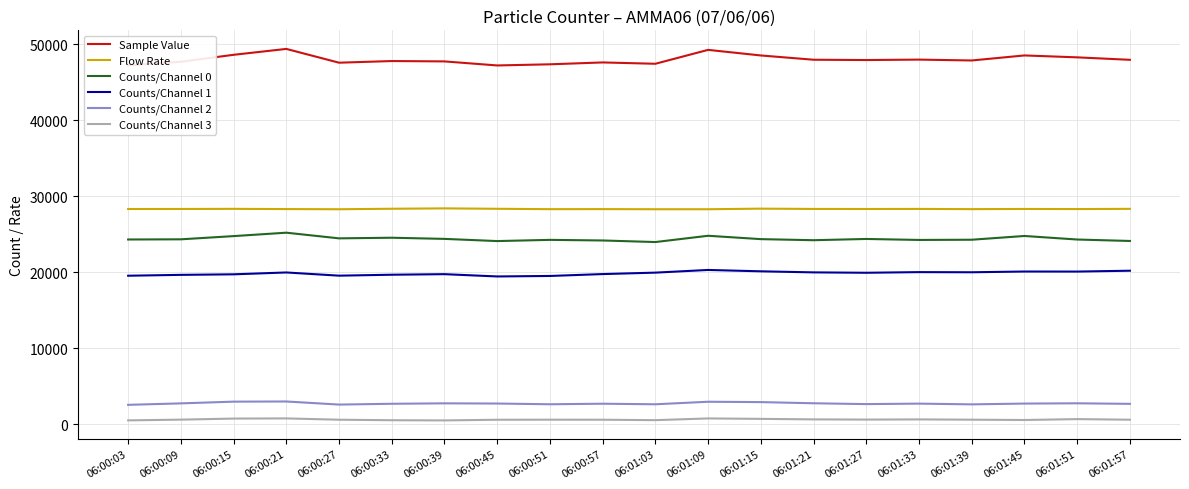

True or false: Counts/Channel 0 and Counts/Channel 2 cross at least once.

False